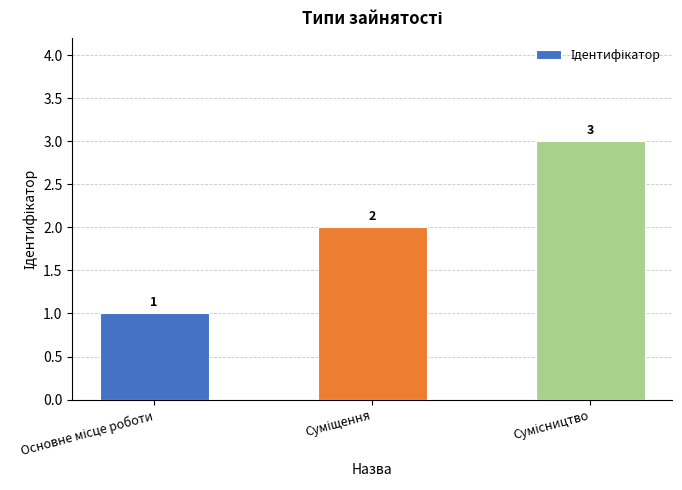

What is the average value?

2